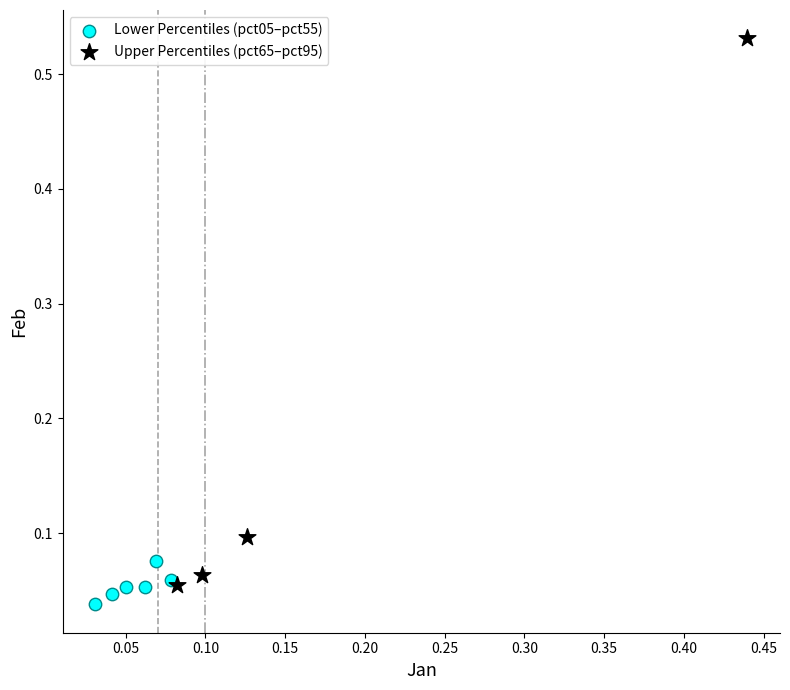

Which series reaches the minimum Y coordinate?

Lower Percentiles (pct05–pct55)